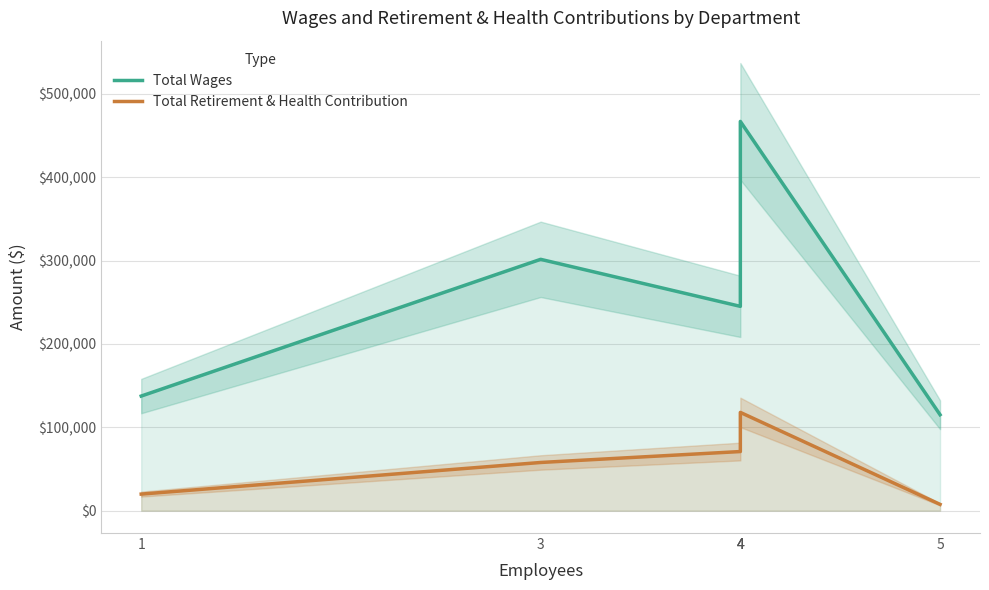

How many series are shown in this chart?

2